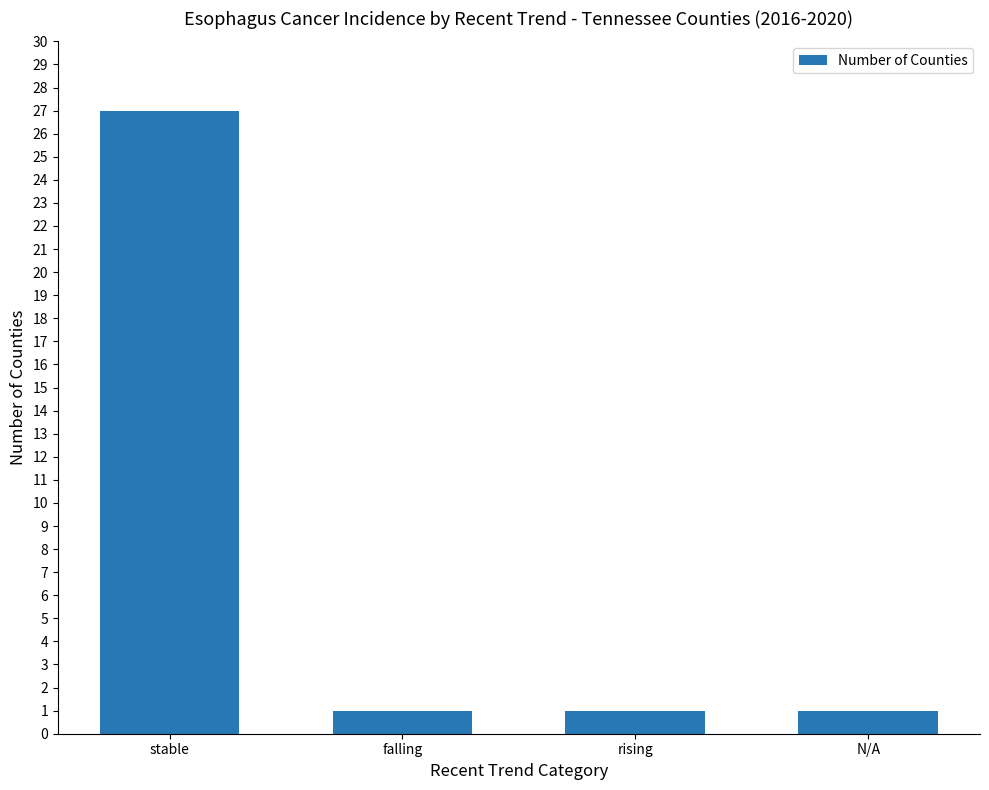

Is it true that the value at N/A is 2?

False